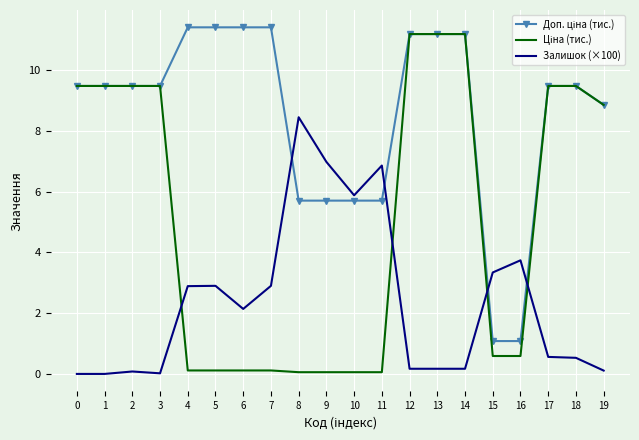

The value of Залишок (×100) at 7 is 0.9. True or false?

False